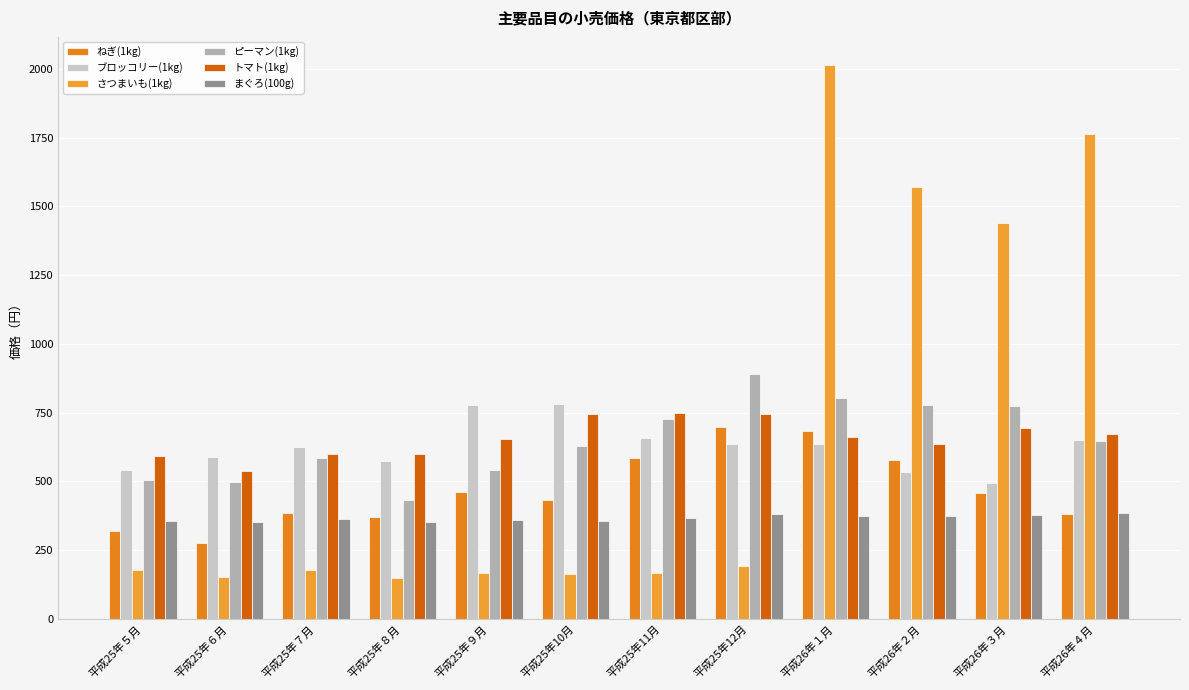

Is the value of ピーマン(1kg) at 平成25年10月 greater than the value of さつまいも(1kg) at 平成25年10月?

Yes